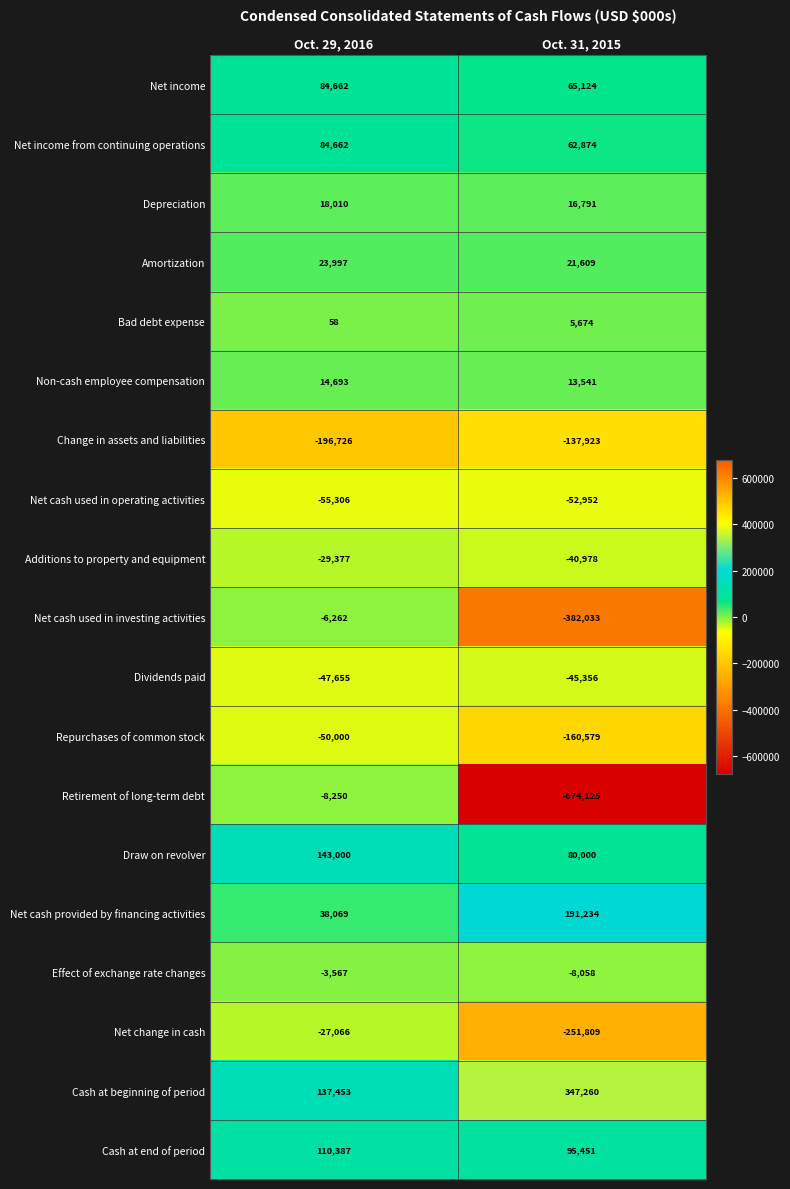

List the labels in order of Non-cash employee compensation value, largest first.

Oct. 29, 2016, Oct. 31, 2015